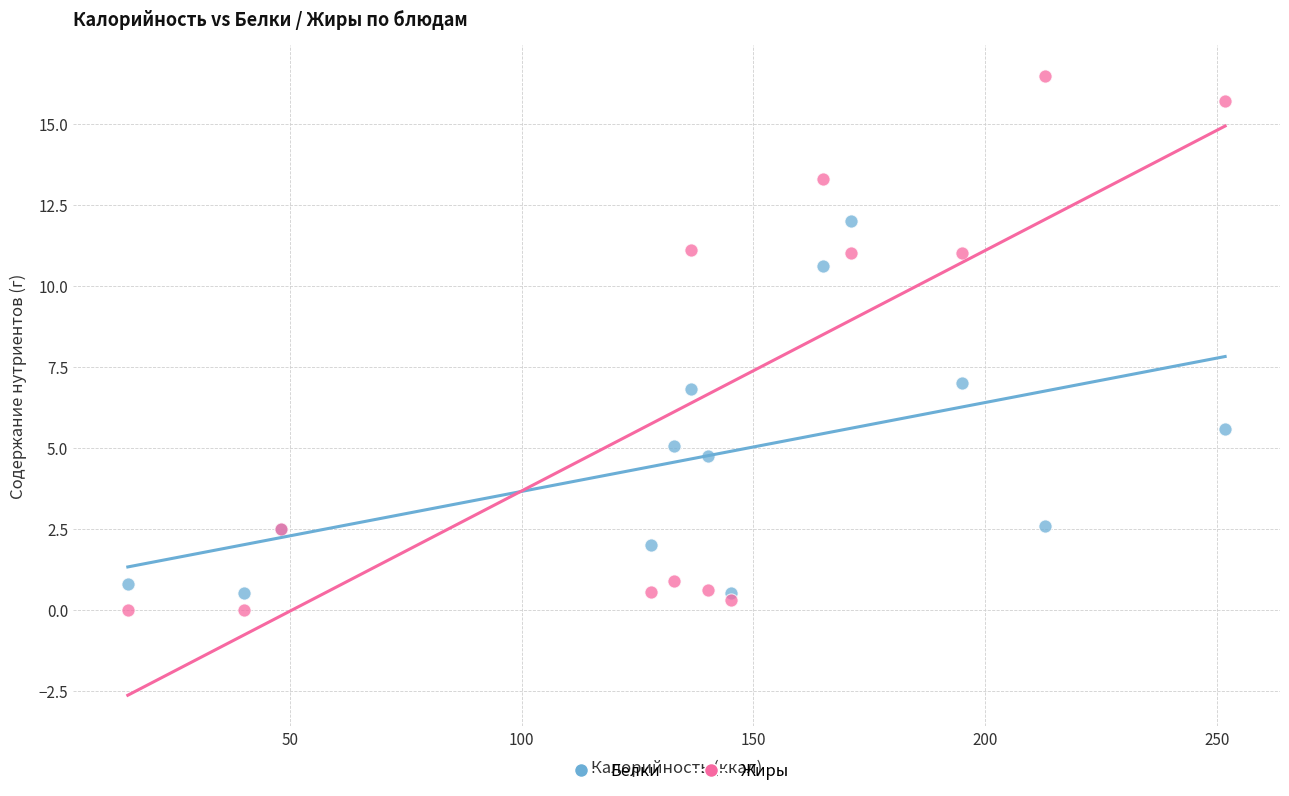

What is the X range (max minus min) for the scatter plot?

236.8